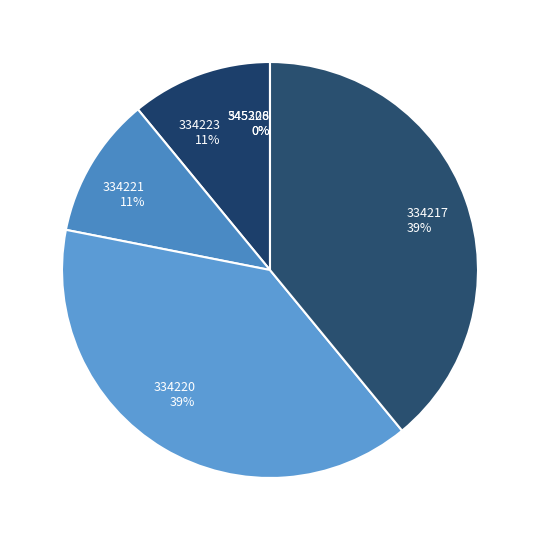

Is 334223 the majority of the pie?

No